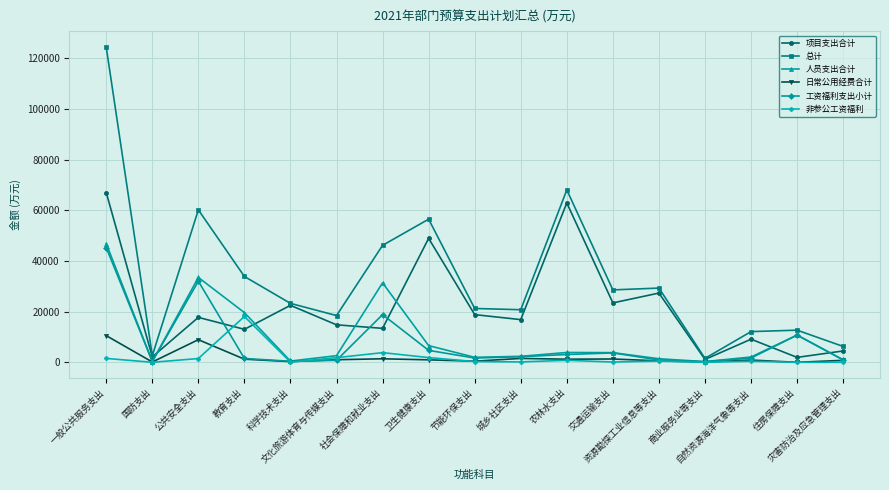

What is the difference between the 日常公用经费合计 values at 住房保障支出 and 教育支出?

1243.6